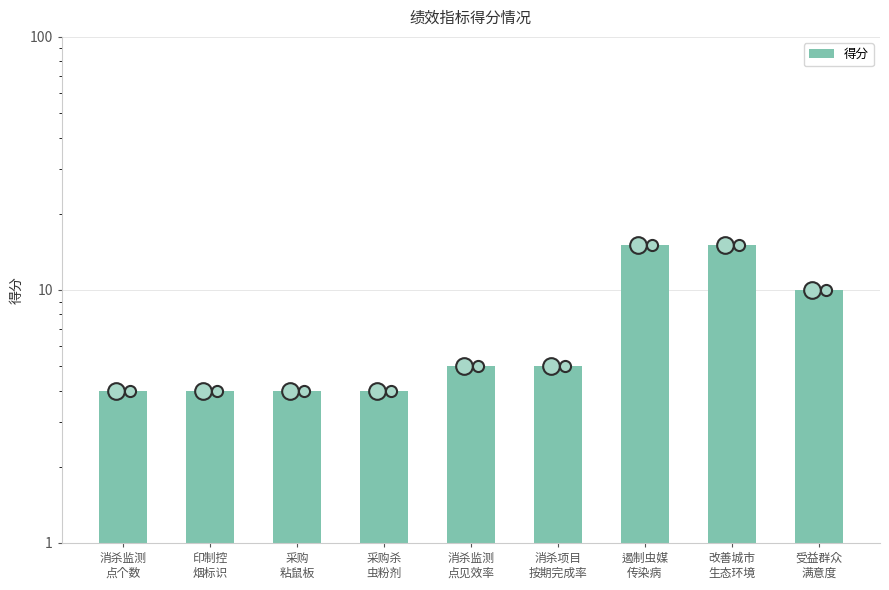

Which category has the lowest value across all series?

消杀监测
点个数